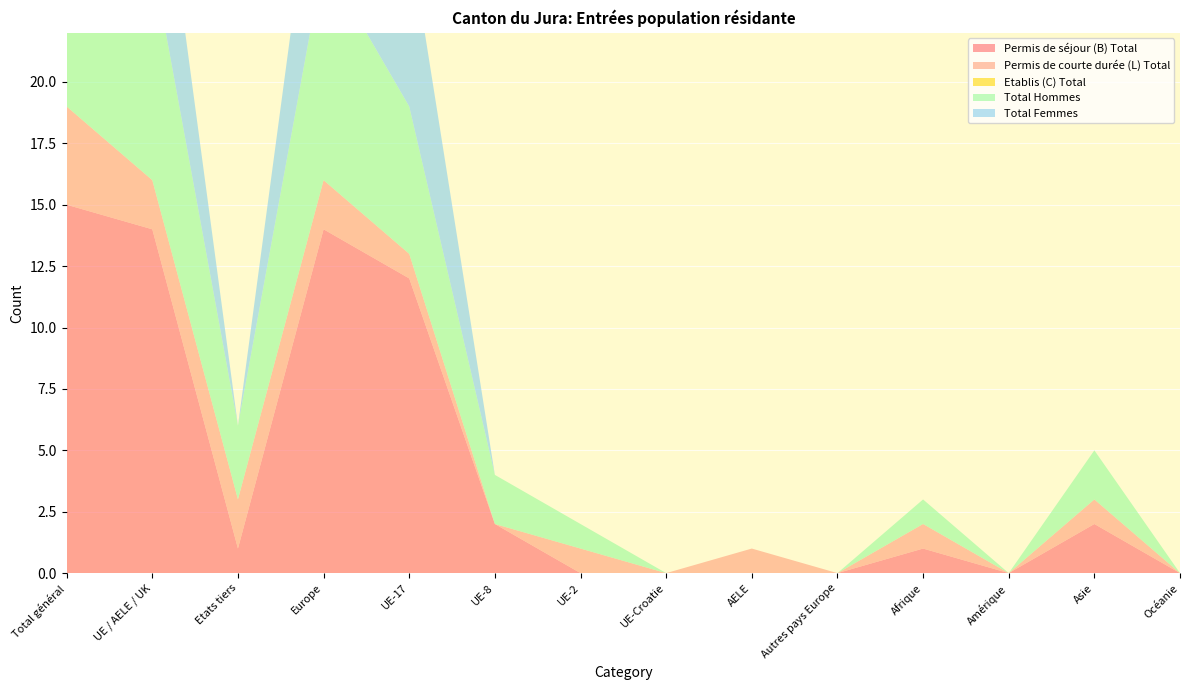

Reading left to right, what are all the values shown in this chart?

Permis de séjour (B) Total: 15	14	1	14	12	2	0	0	0	0	1	0	2	0
Permis de courte durée (L) Total: 4	2	2	2	1	0	1	0	1	0	1	0	1	0
Etablis (C) Total: 0	0	0	0	0	0	0	0	0	0	0	0	0	0
Total Hommes: 12	9	3	9	6	2	1	0	0	0	1	0	2	0
Total Femmes: 7	7	0	7	7	0	0	0	0	0	0	0	0	0